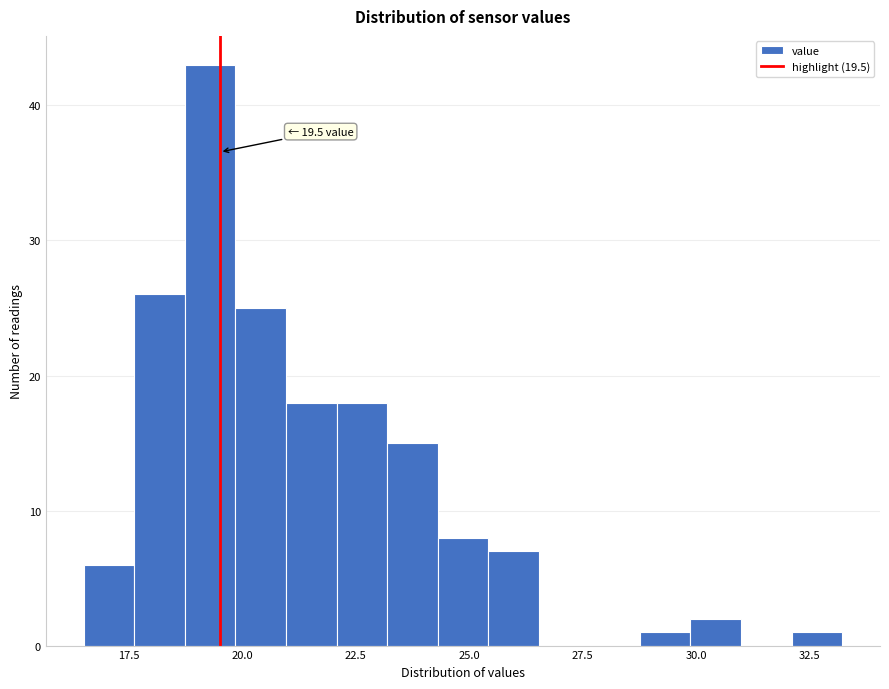

Read against the x-axis, roughly where is the centre of the tallest bar?

19.5